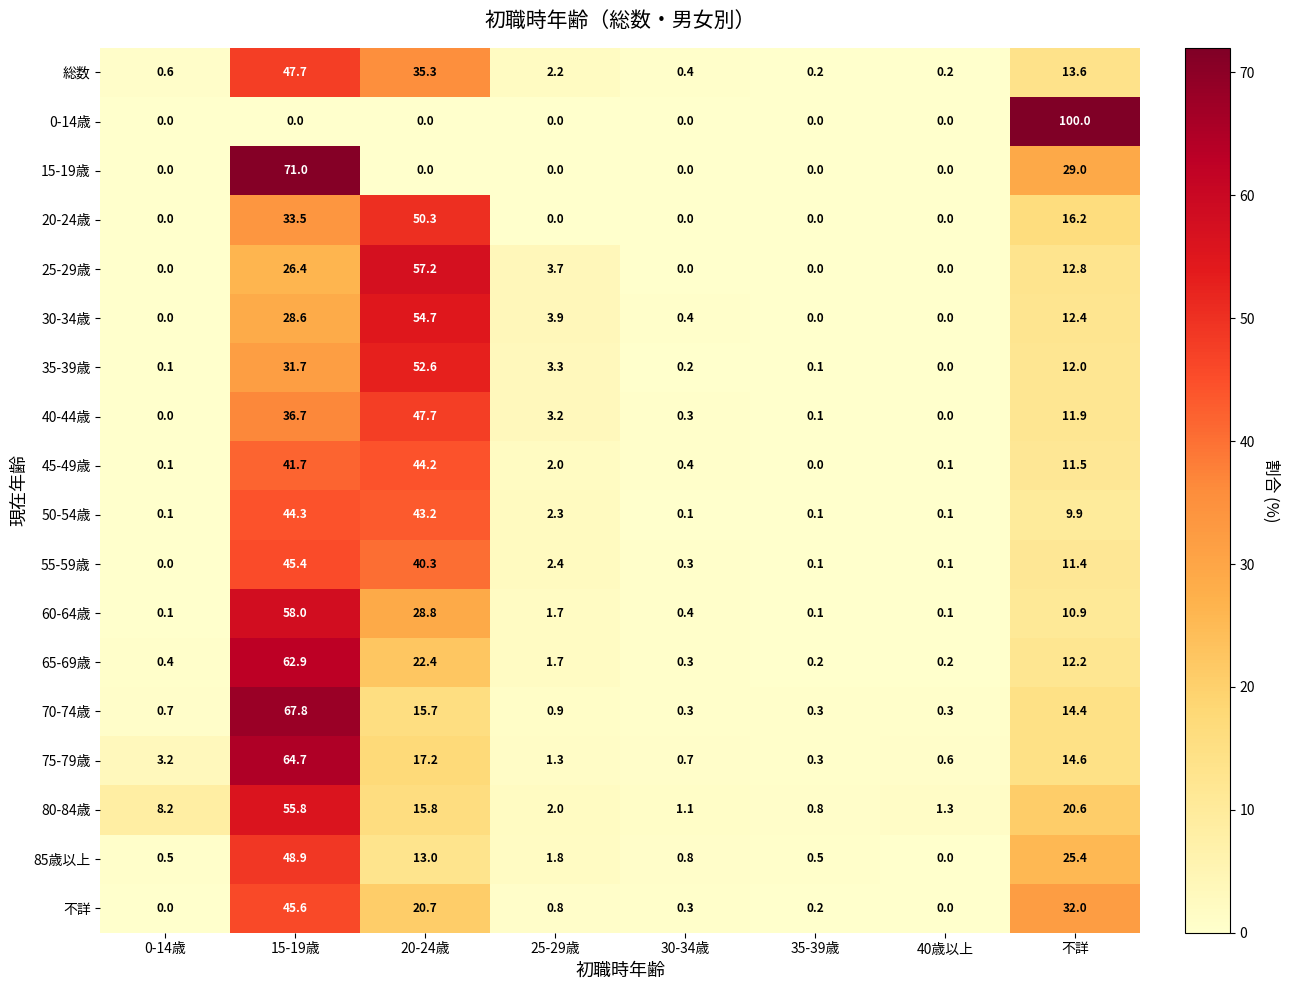

The value of 15-19歳 at 0-14歳 is 43.2. True or false?

False